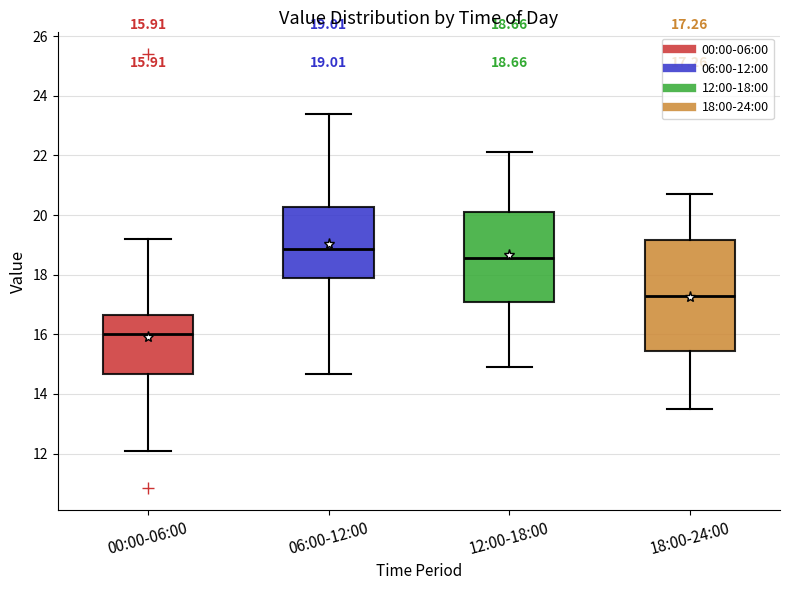

Which box is the tallest, from its lower edge to its upper edge?

18:00-24:00